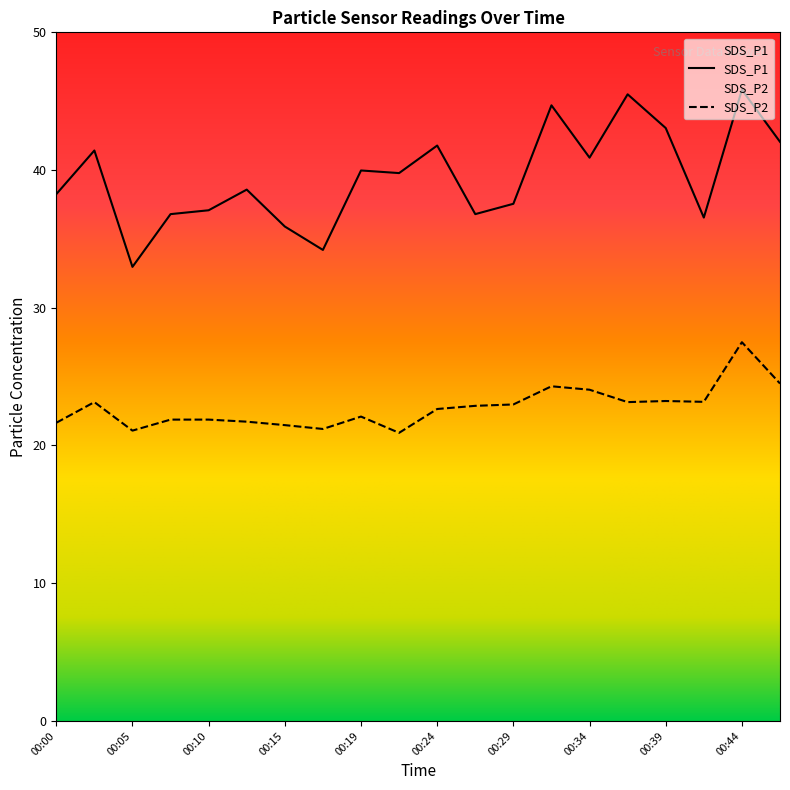

How many series are shown in this chart?

2